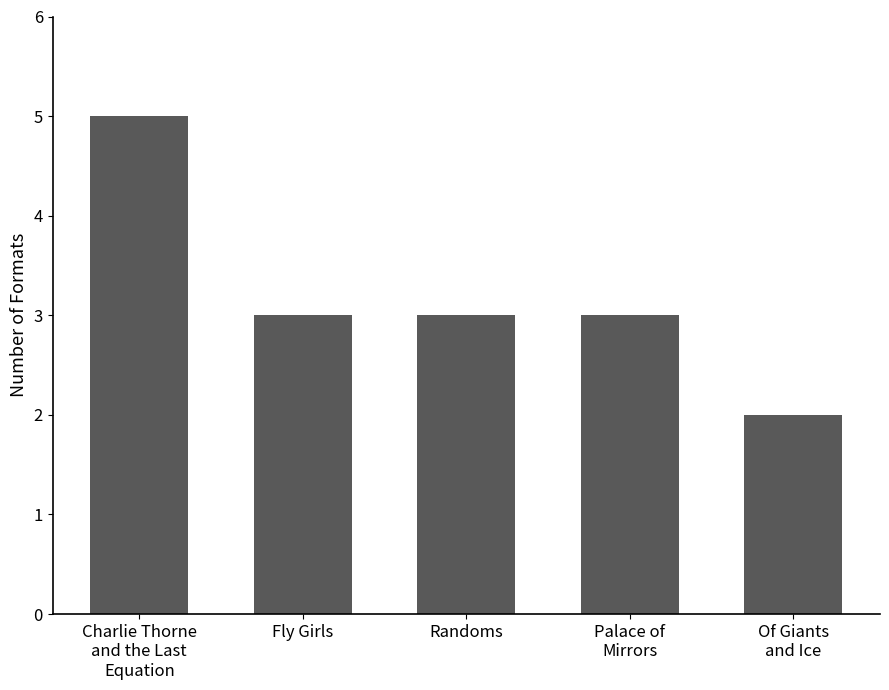

What is the difference between the maximum and minimum values?

3